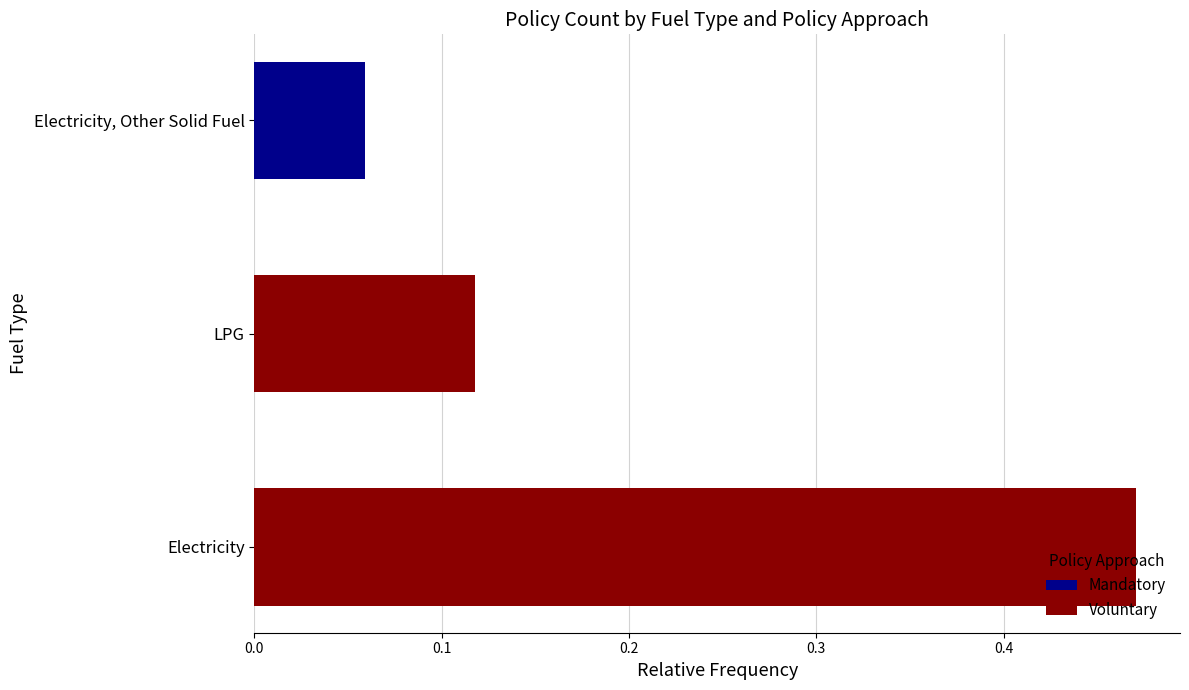

List the series in order of their overall mean, lowest first.

Mandatory, Voluntary